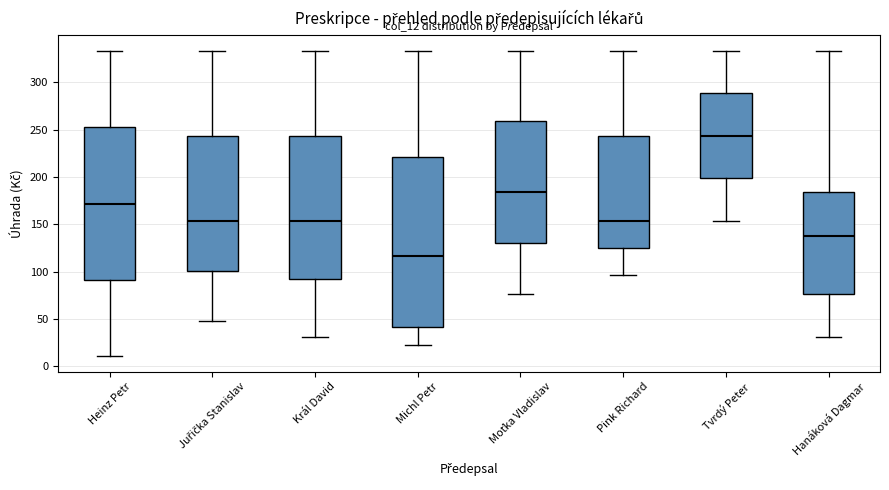

Reading left to right, read every box against the y-axis: the position of its median line, the range the box covers, and the ends of its whiskers. The values are not printed on the chart, so give them approximately, as read against the axis.

Heinz Petr: median 170, box 90 to 255, whiskers 10 to 335
Juřička Stanislav: median 155, box 100 to 245, whiskers 50 to 335
Král David: median 155, box 95 to 245, whiskers 30 to 335
Michl Petr: median 115, box 40 to 220, whiskers 25 to 335
Moťka Vladislav: median 185, box 130 to 260, whiskers 75 to 335
Pink Richard: median 155, box 125 to 245, whiskers 95 to 335
Tvrdý Peter: median 245, box 200 to 290, whiskers 155 to 335
Hanáková Dagmar: median 140, box 75 to 185, whiskers 30 to 335